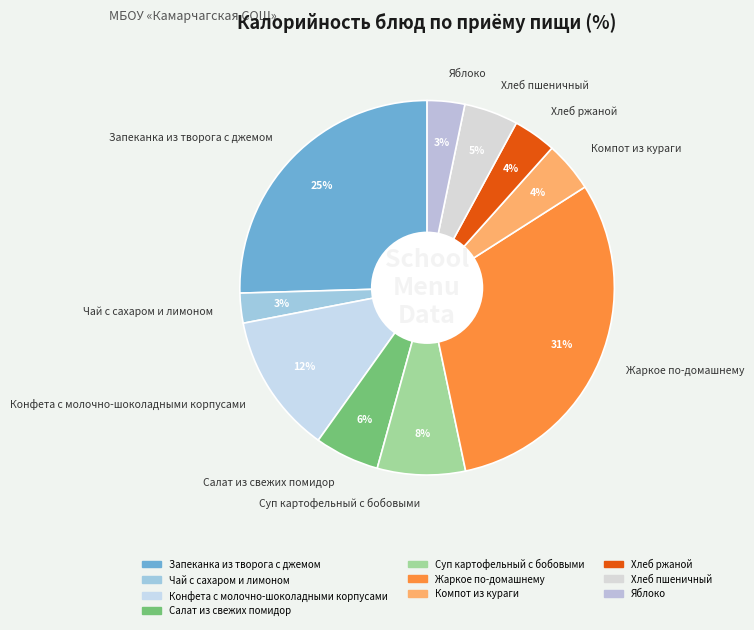

Which category has the biggest portion of the pie?

Жаркое по-домашнему